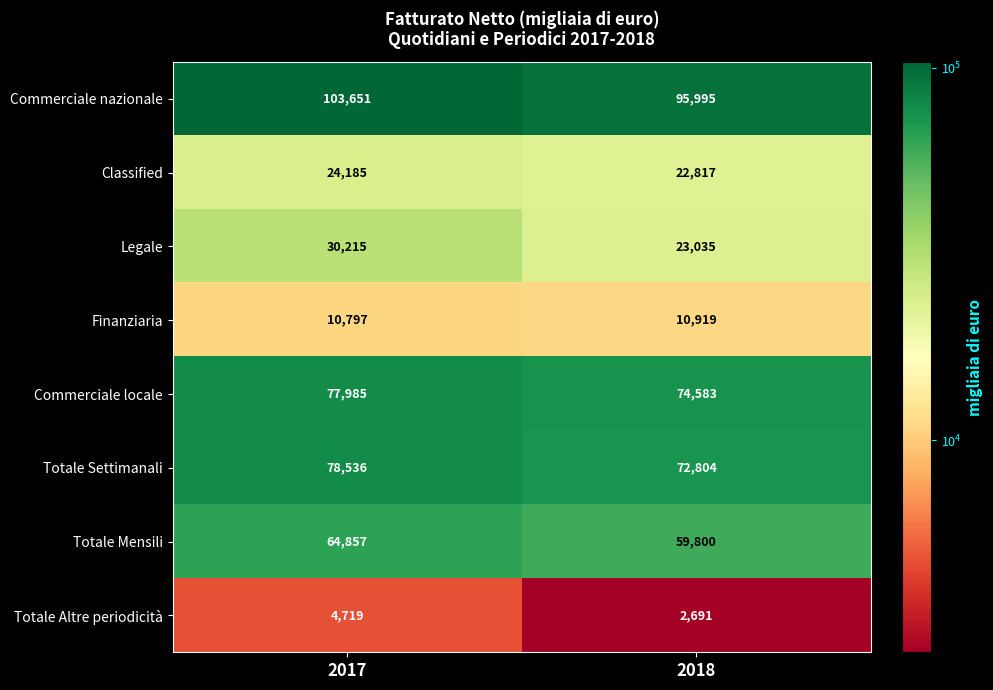

How many data points does each series have?

2